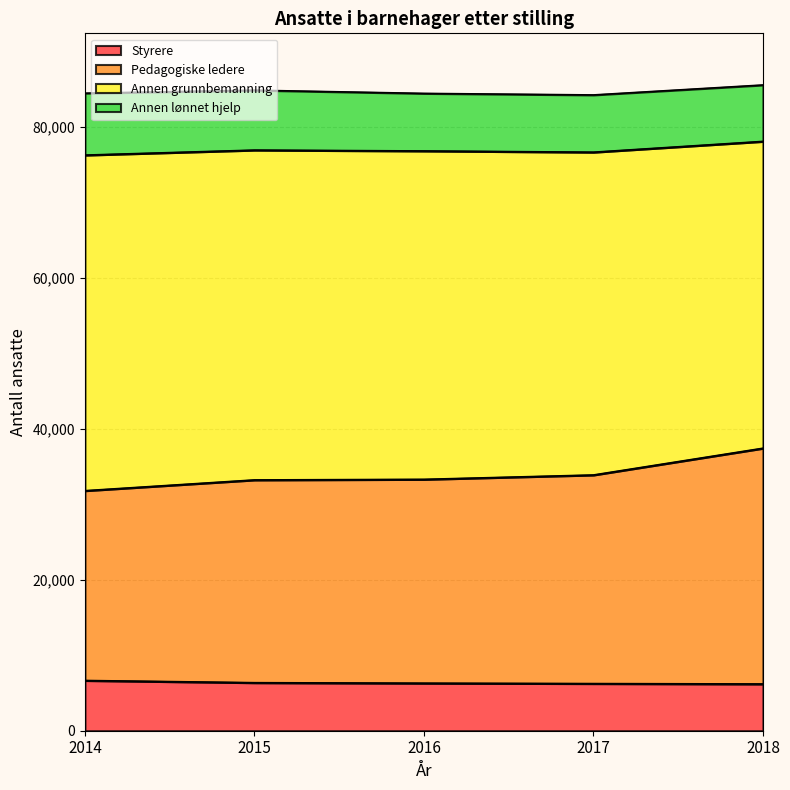

What is the total value across all series at 2018?

85600